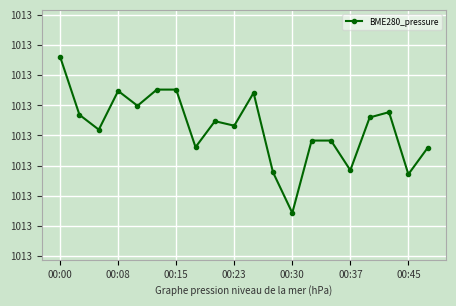

How many interior local valleys (lower than both neighbors) does the data have?

7